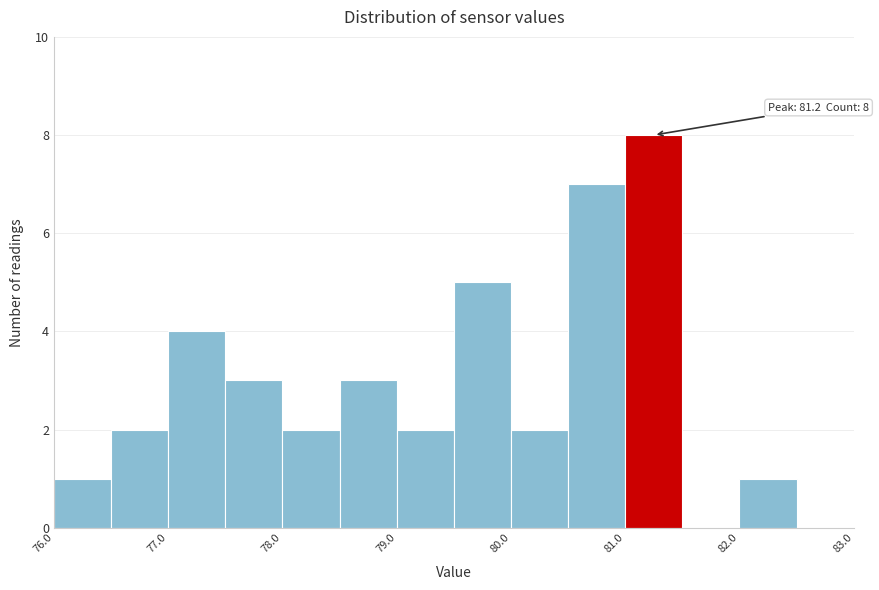

Over which range of the x-axis is the bar tallest?

81.0 to 81.5